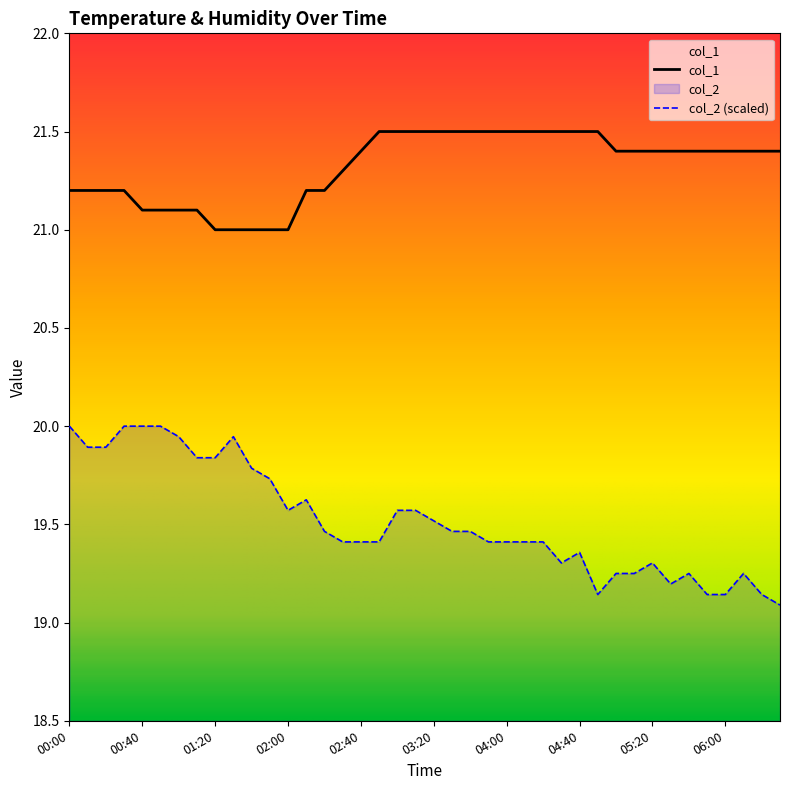

What is the difference between the highest and lowest values at 03:10?

1.9